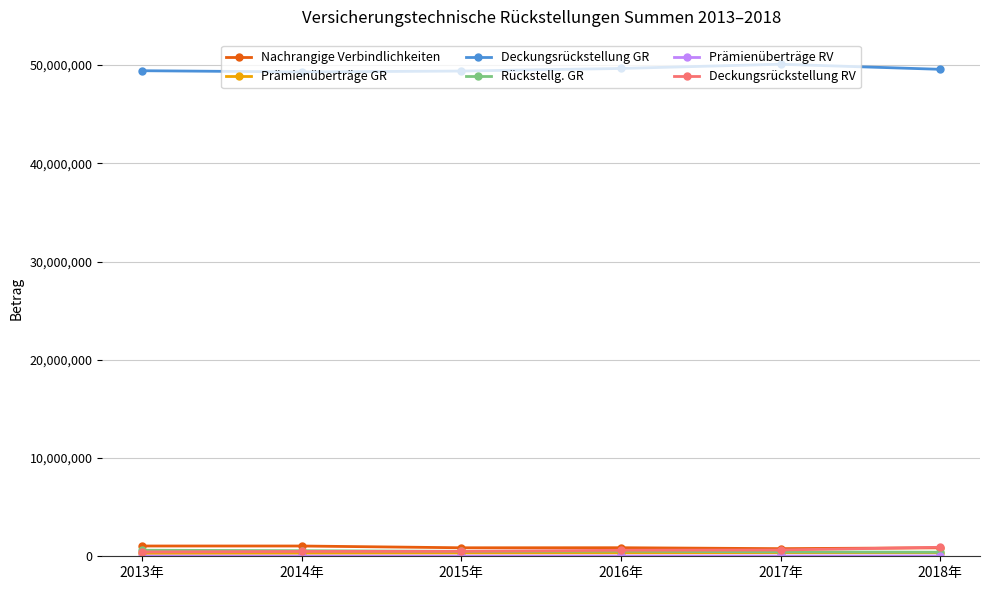

Which series has the largest total across all categories?

Deckungsrückstellung GR